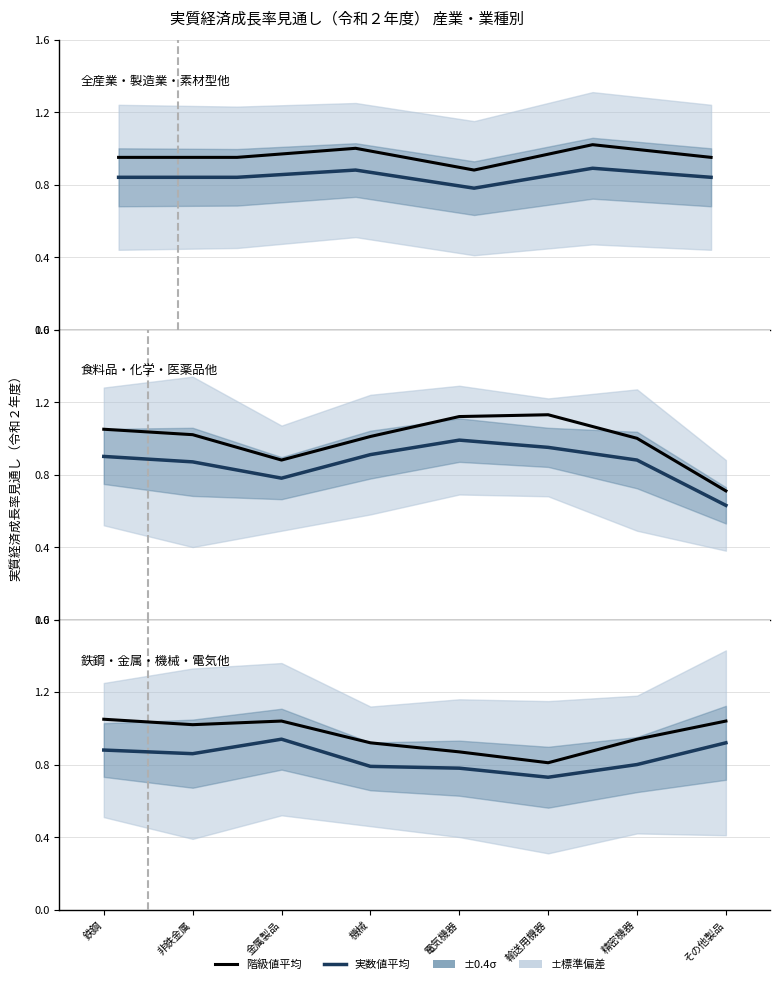

What is the value of the 実数値平均 point at the 5th from the left?

0.8